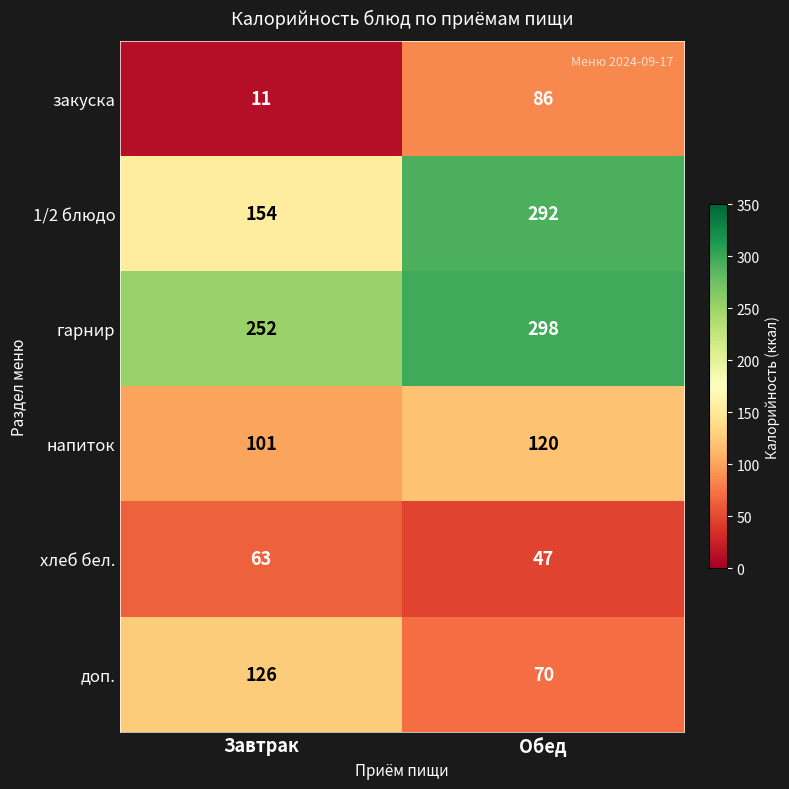

Is it true that доп. equals 126 at Завтрак?

True